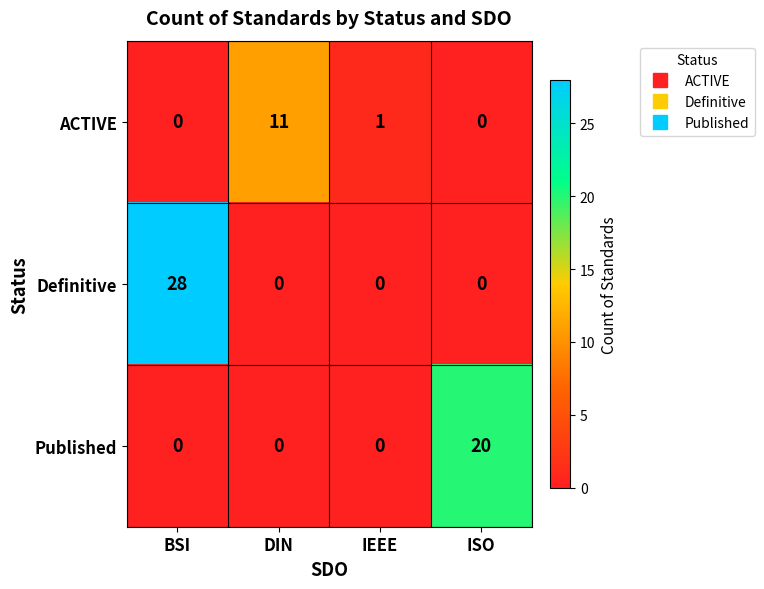

Count the Definitive values in the range 0 to 28.

4